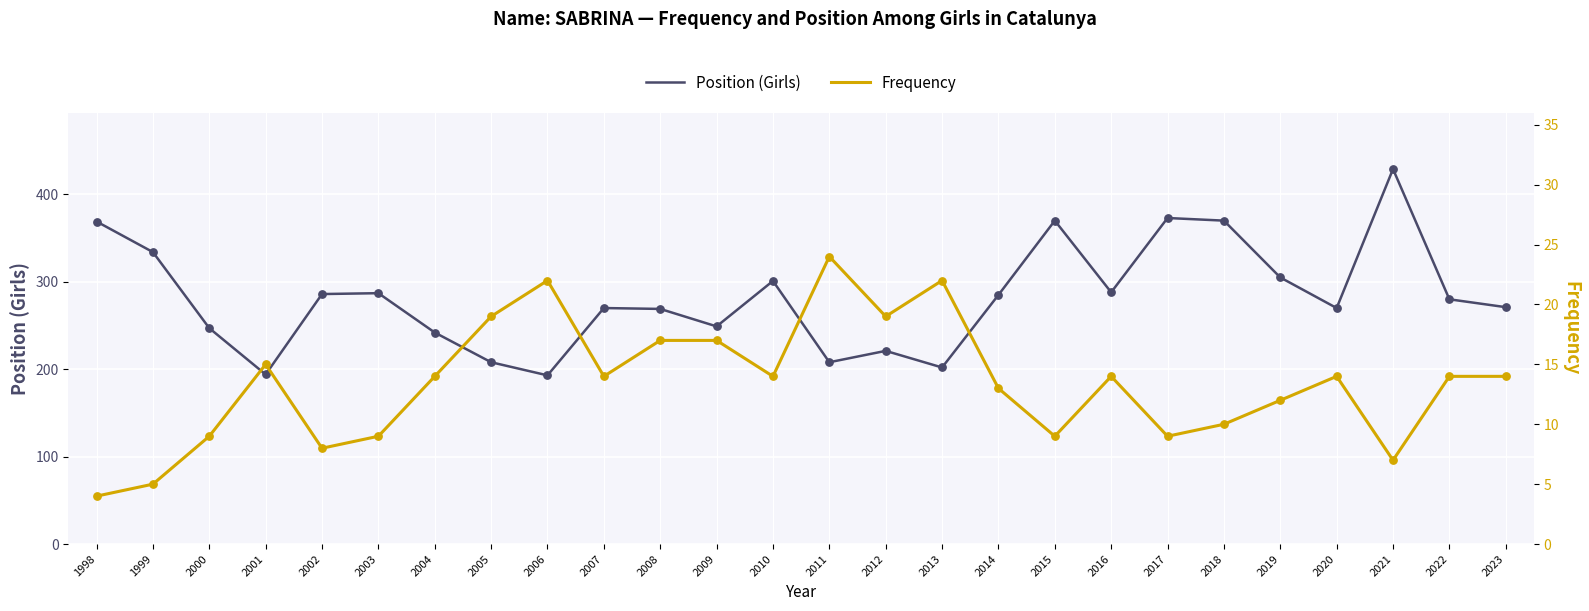

Which series reaches the maximum Y coordinate?

Position (Girls)